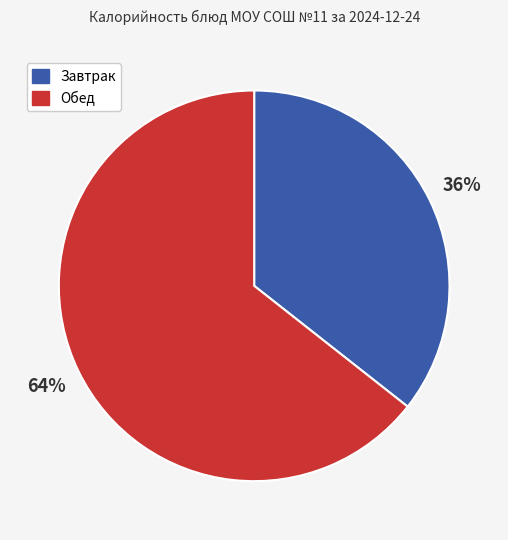

How many segments does this pie chart have?

2